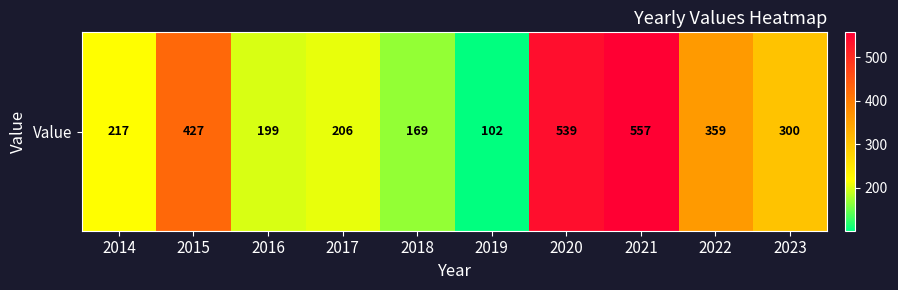

Where is the data nearest to the value 329?

2023